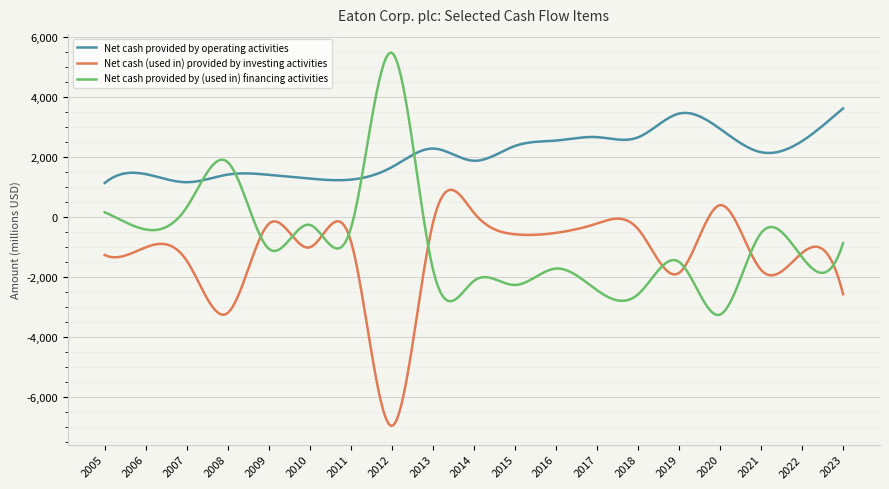

What is the greatest value displayed?

5487.9